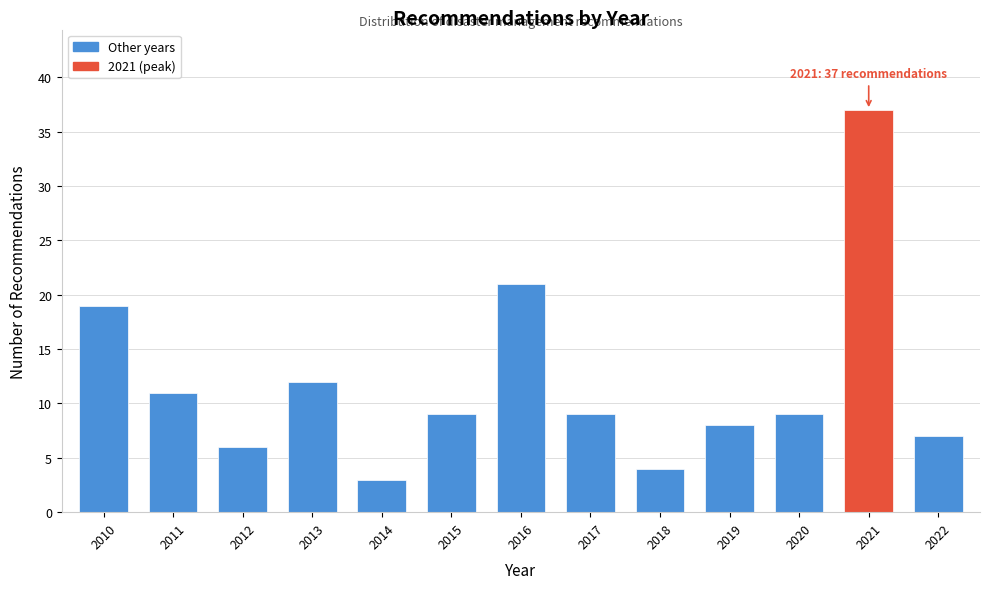

Reading left to right, transcribe all the data shown in this chart.

19	11	6	12	3	9	21	9	4	8	9	37	7